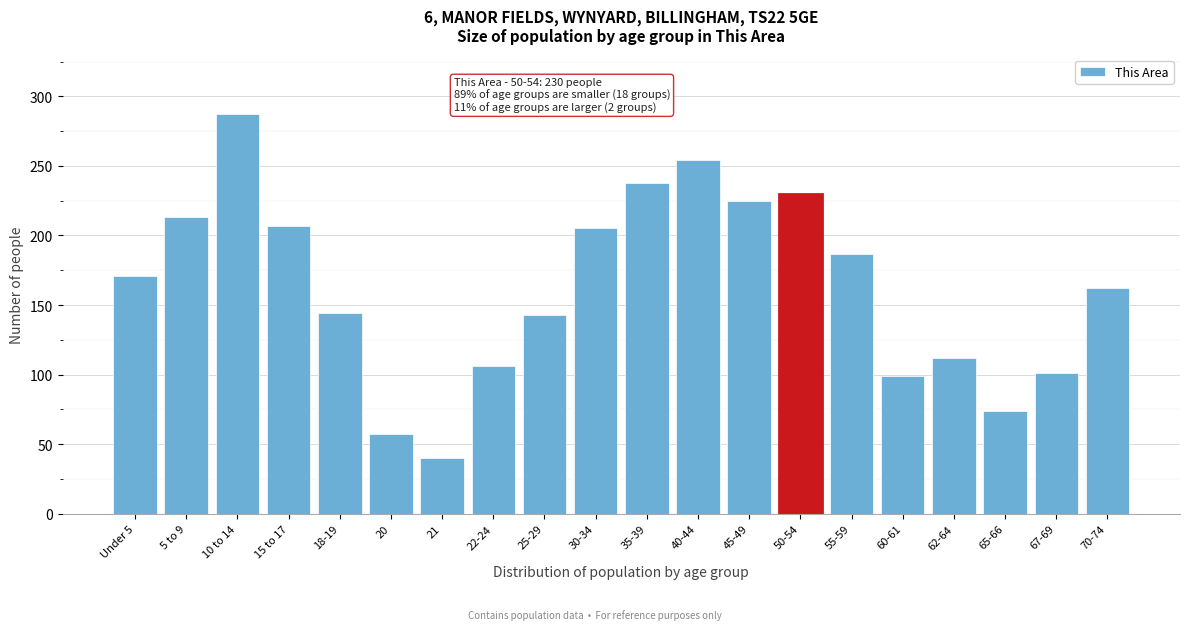

What is the difference between the values at Under 5 and 45-49?

54